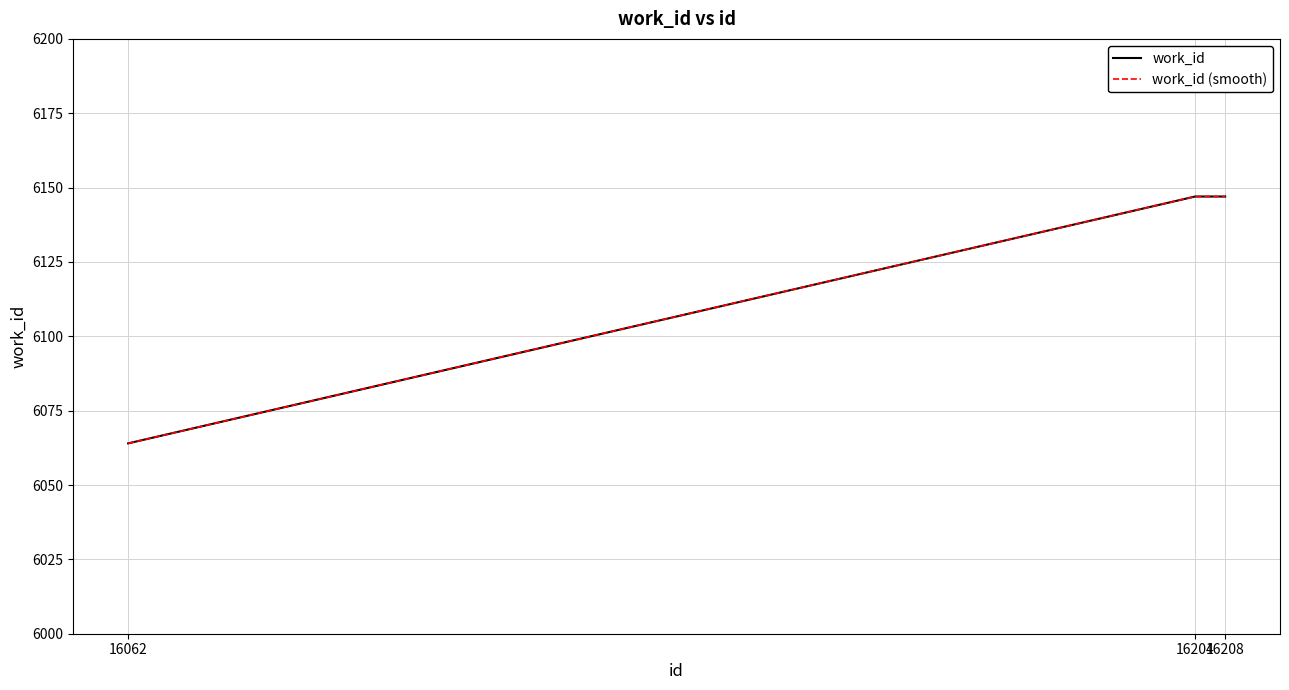

Reading left to right, what are all the values shown in this chart?

16062=6064	16204=6147	16208=6147